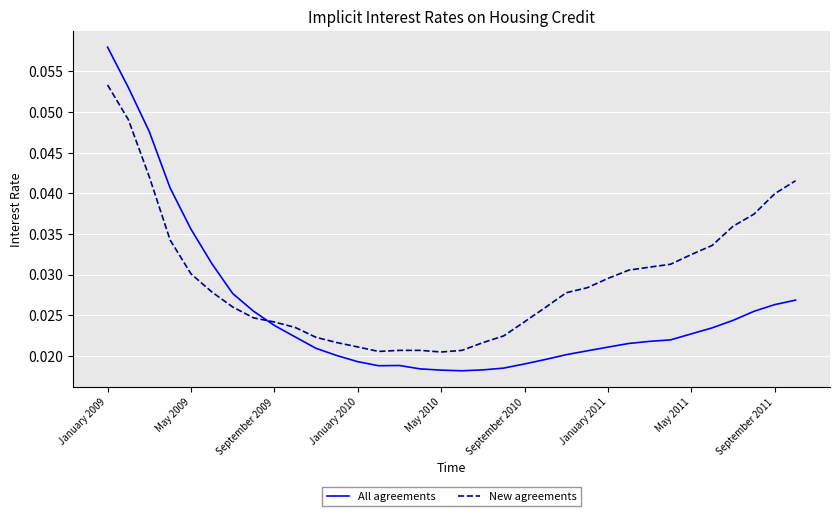

Which series has the largest total across all categories?

New agreements